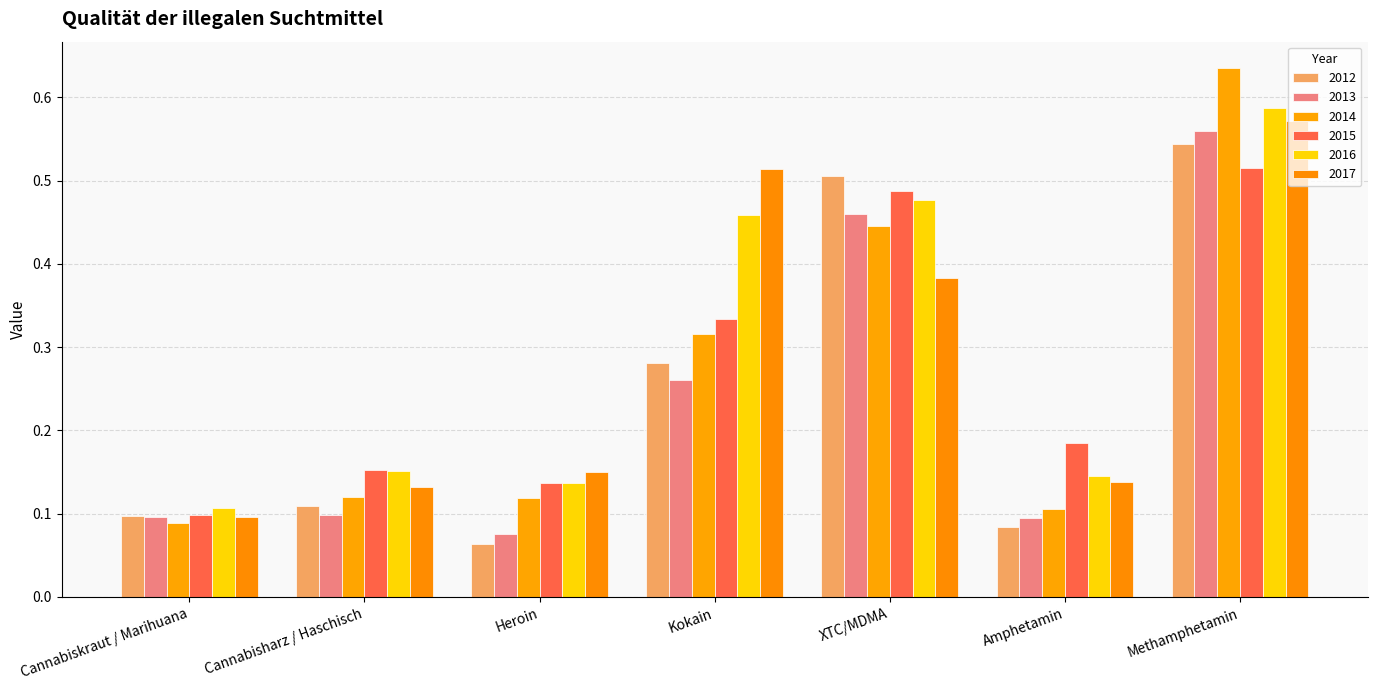

Between Heroin and Methamphetamin, which series saw the biggest shift?

2014